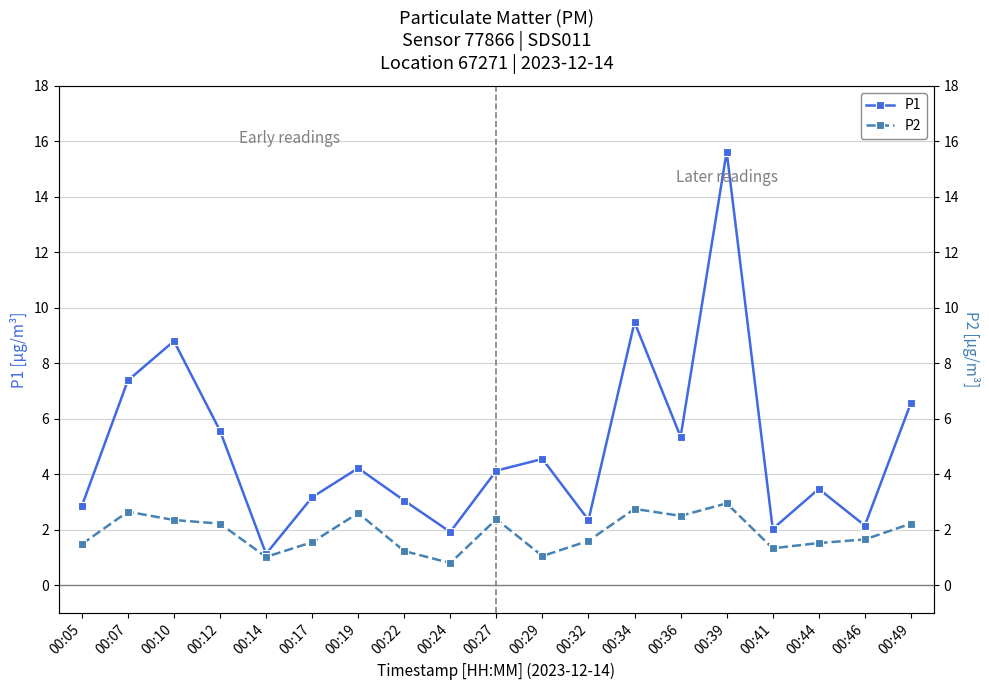

Reading left to right, extract all data points from this chart.

P1: 2.9	7.4	8.8	5.6	1.1	3.2	4.2	3.0	1.9	4.1	4.5	2.4	9.5	5.3	15.6	2.0	3.5	2.1	6.6
P2: 1.5	2.6	2.4	2.2	1.0	1.6	2.6	1.2	0.8	2.4	1.1	1.6	2.8	2.5	3.0	1.3	1.5	1.6	2.2